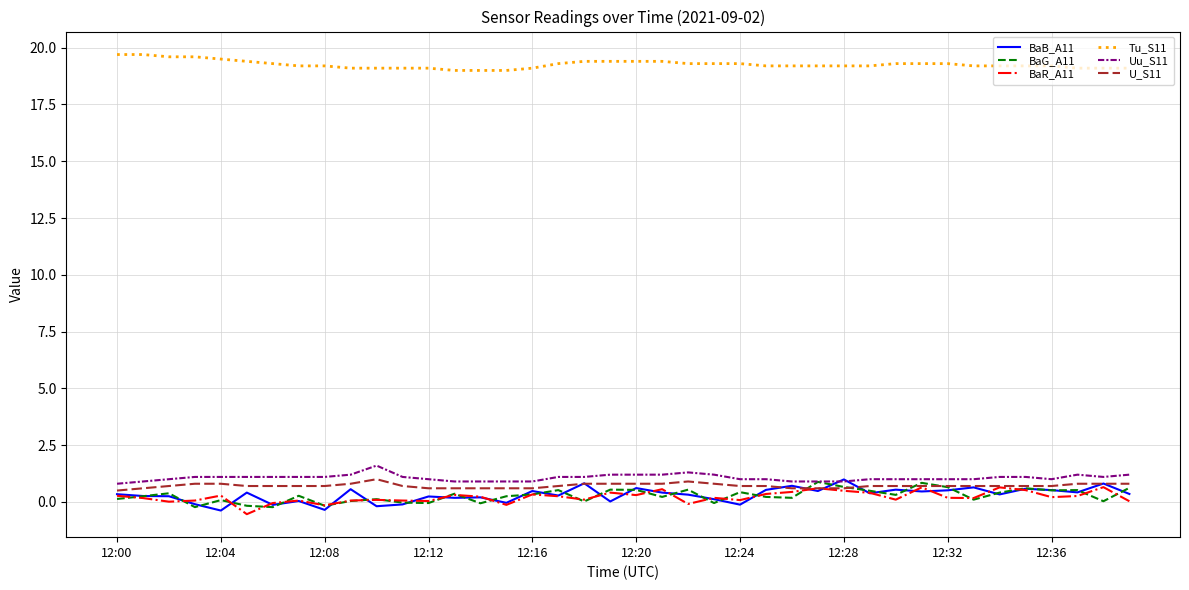

Which series has the largest total across all categories?

Tu_S11